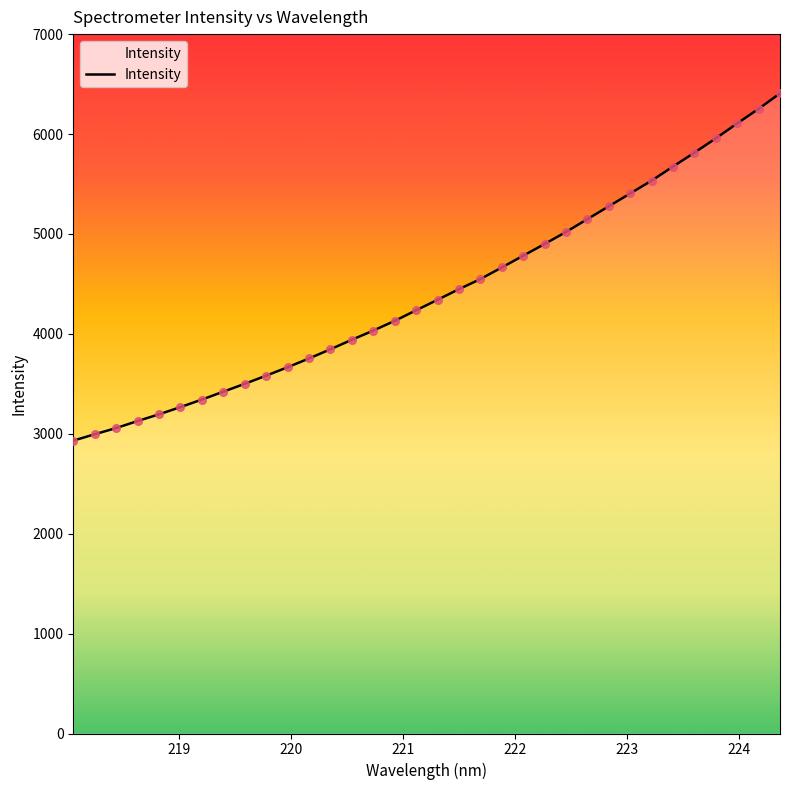

What is the difference between the maximum and minimum values?

3475.8